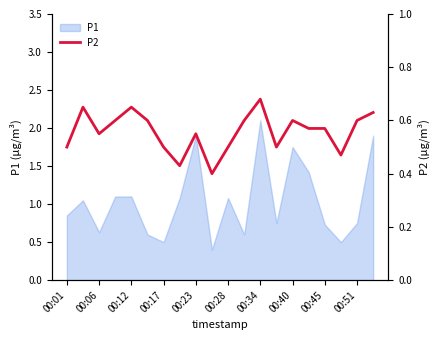

True or false: there are more than 2 points higher than both neighbors.

True